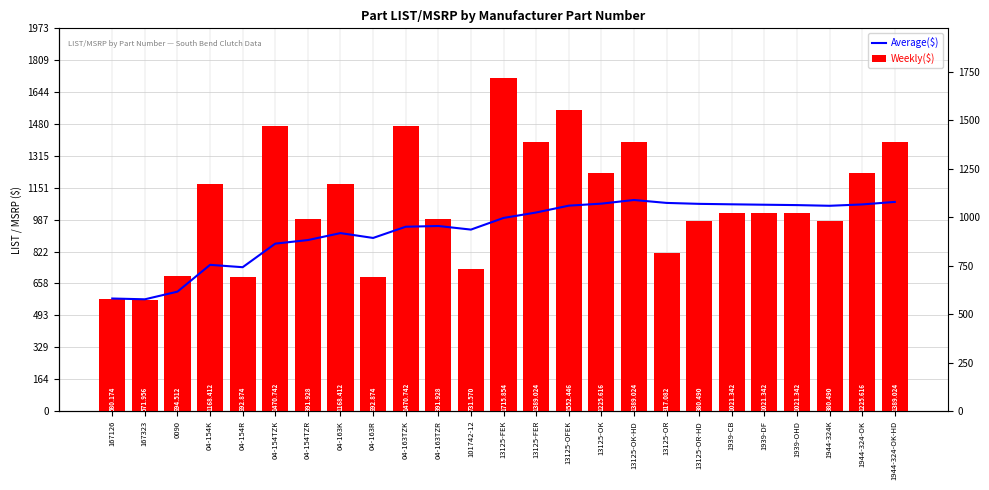

What value does the Weekly($) series have at 04-154K?

1168.4